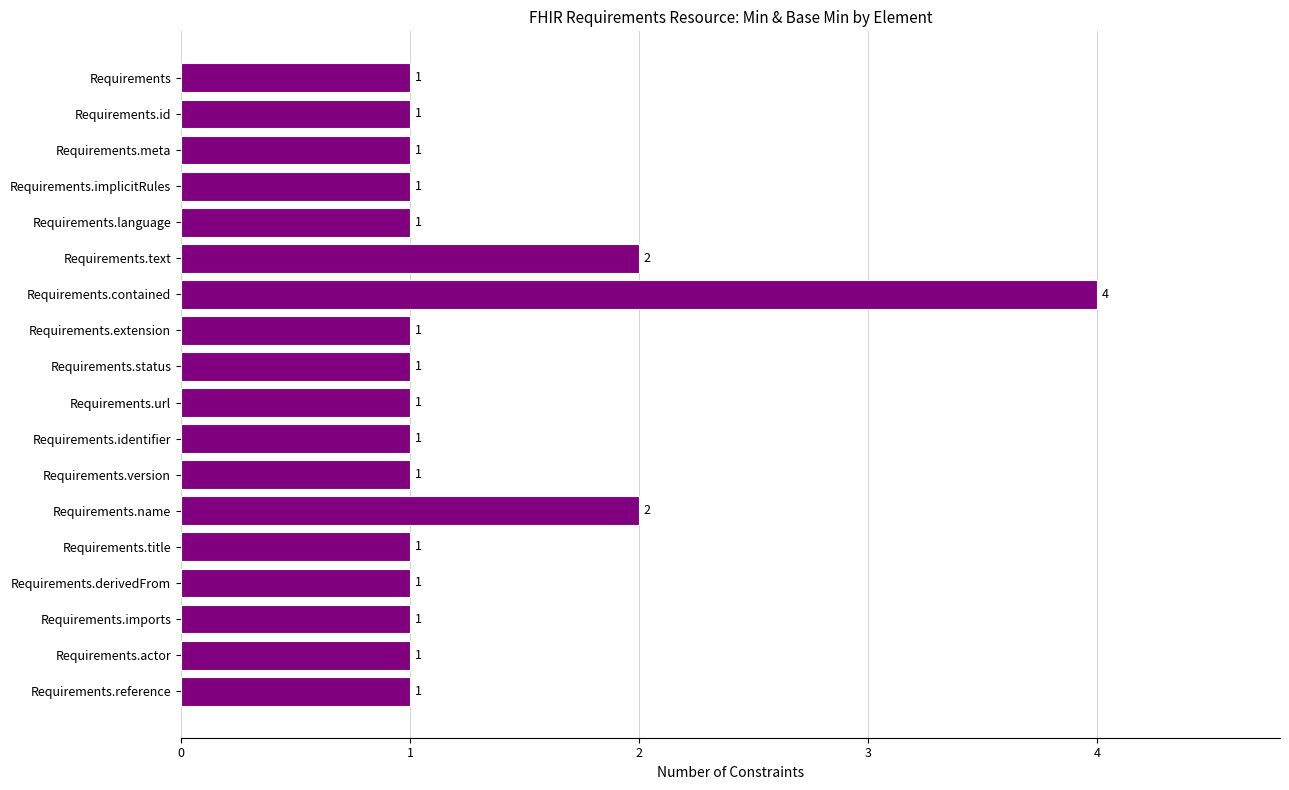

Between Requirements.contained and Requirements.version, which is larger?

Requirements.contained